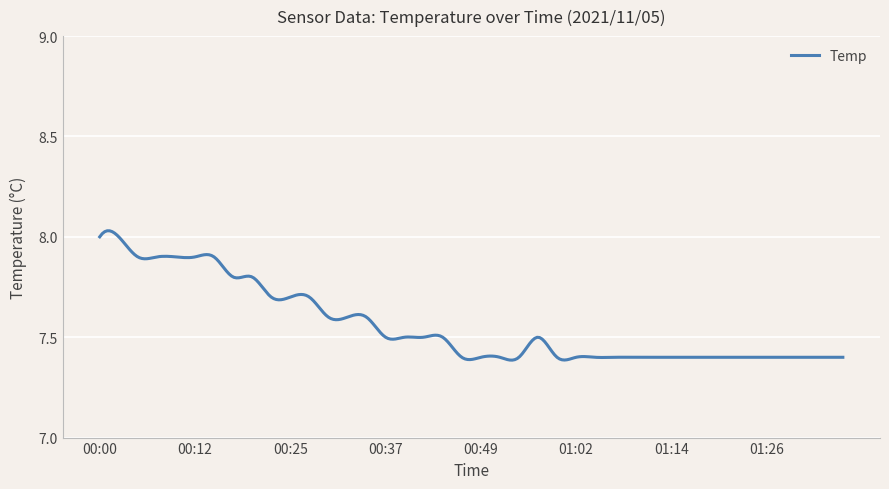

Does the chart display data point markers on the line(s)?

No